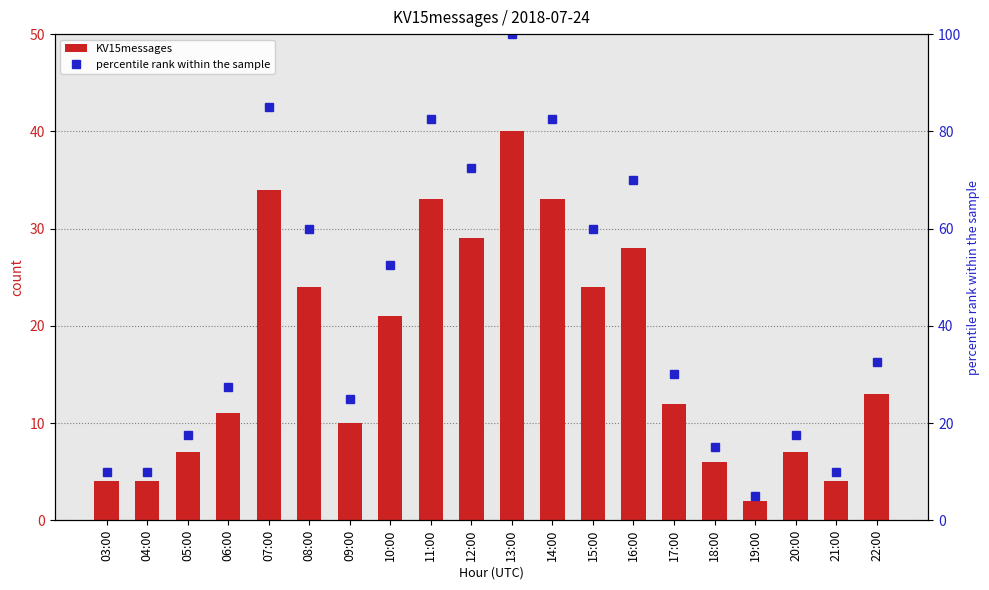

The value of percentile rank within the sample at 05:00 is 17.5. True or false?

True